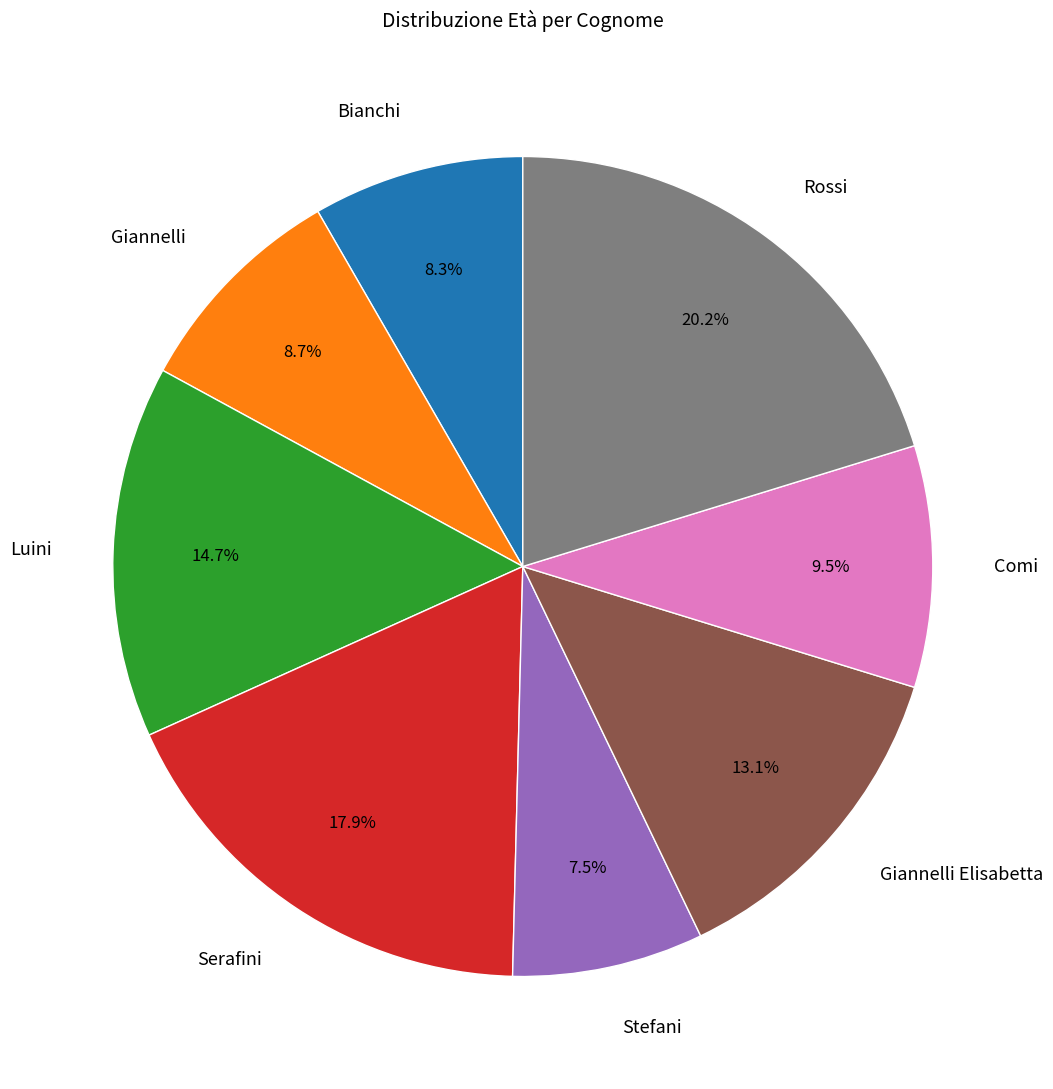

Does Luini represent more than half of the total?

No